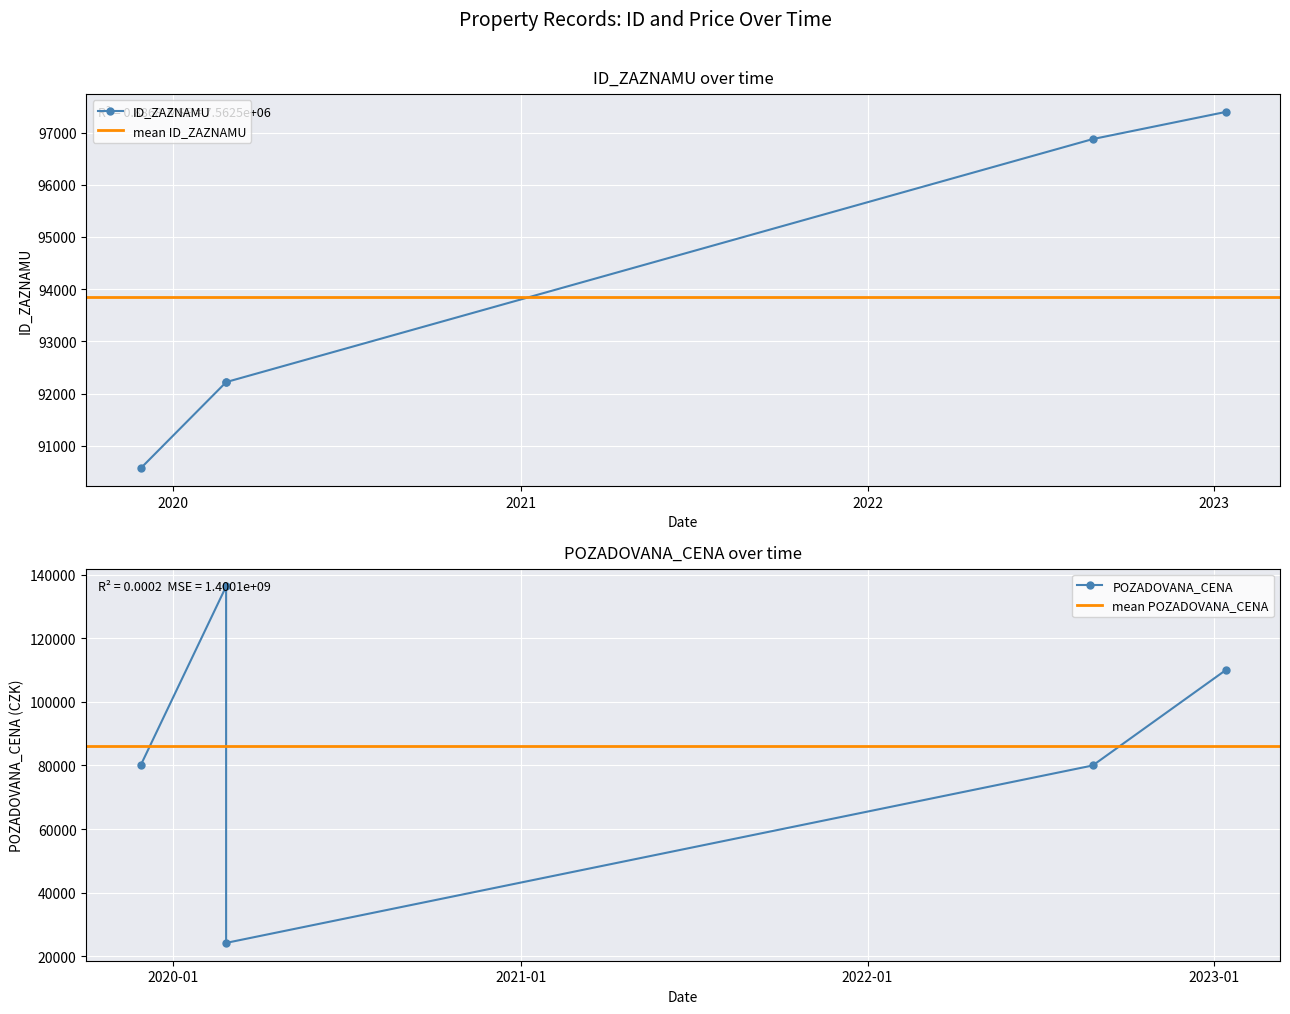

What is the difference between the second highest and second lowest values in the POZADOVANA_CENA series?

30000